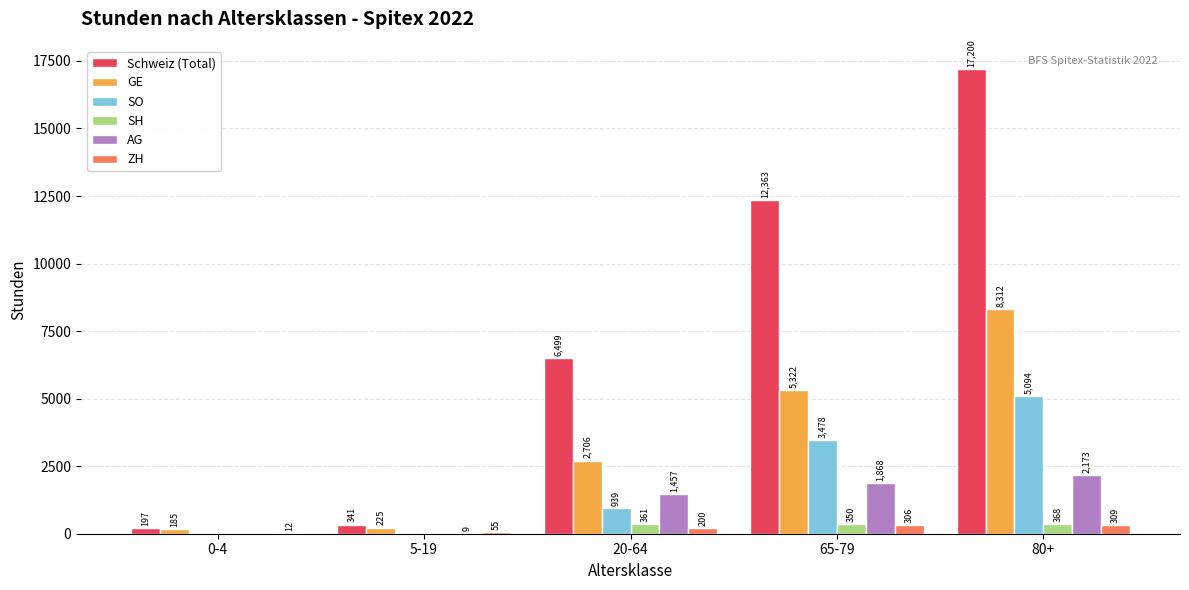

True or false: SO has a value of 5144 at 65-79.

False